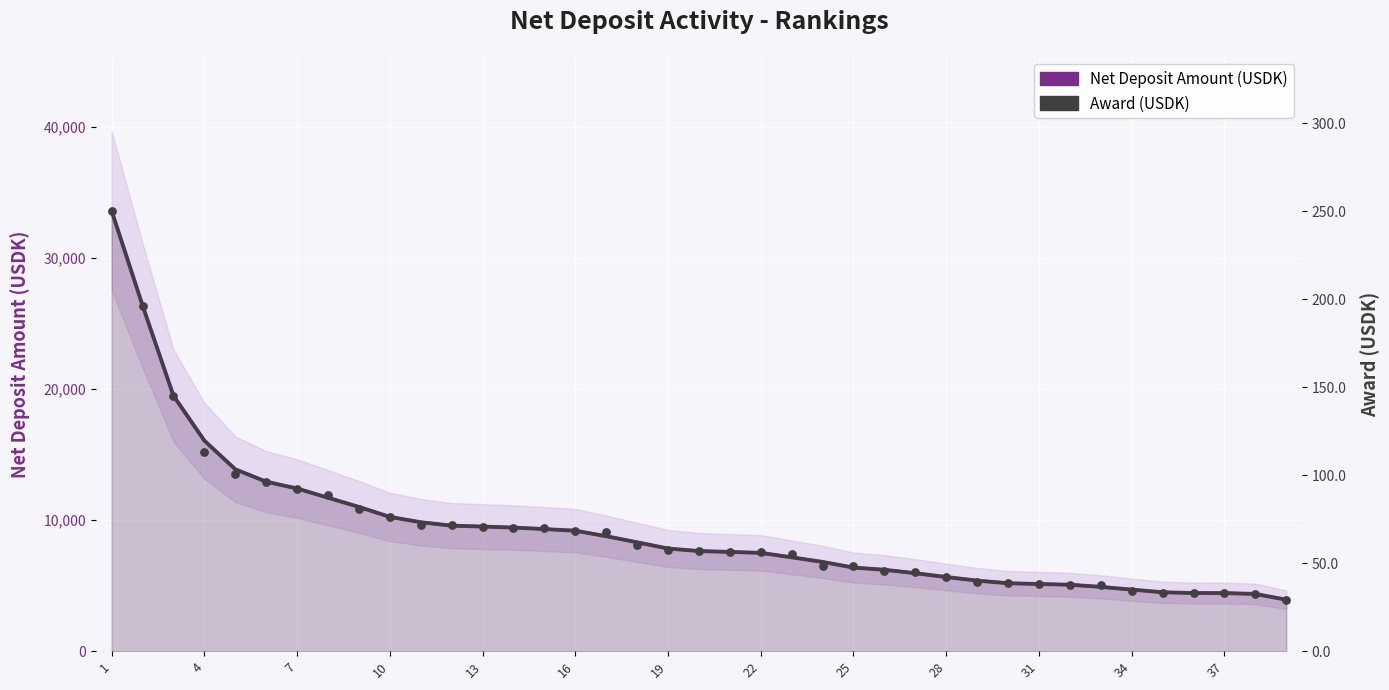

At how many categories does at least one series exceed 3341?

39